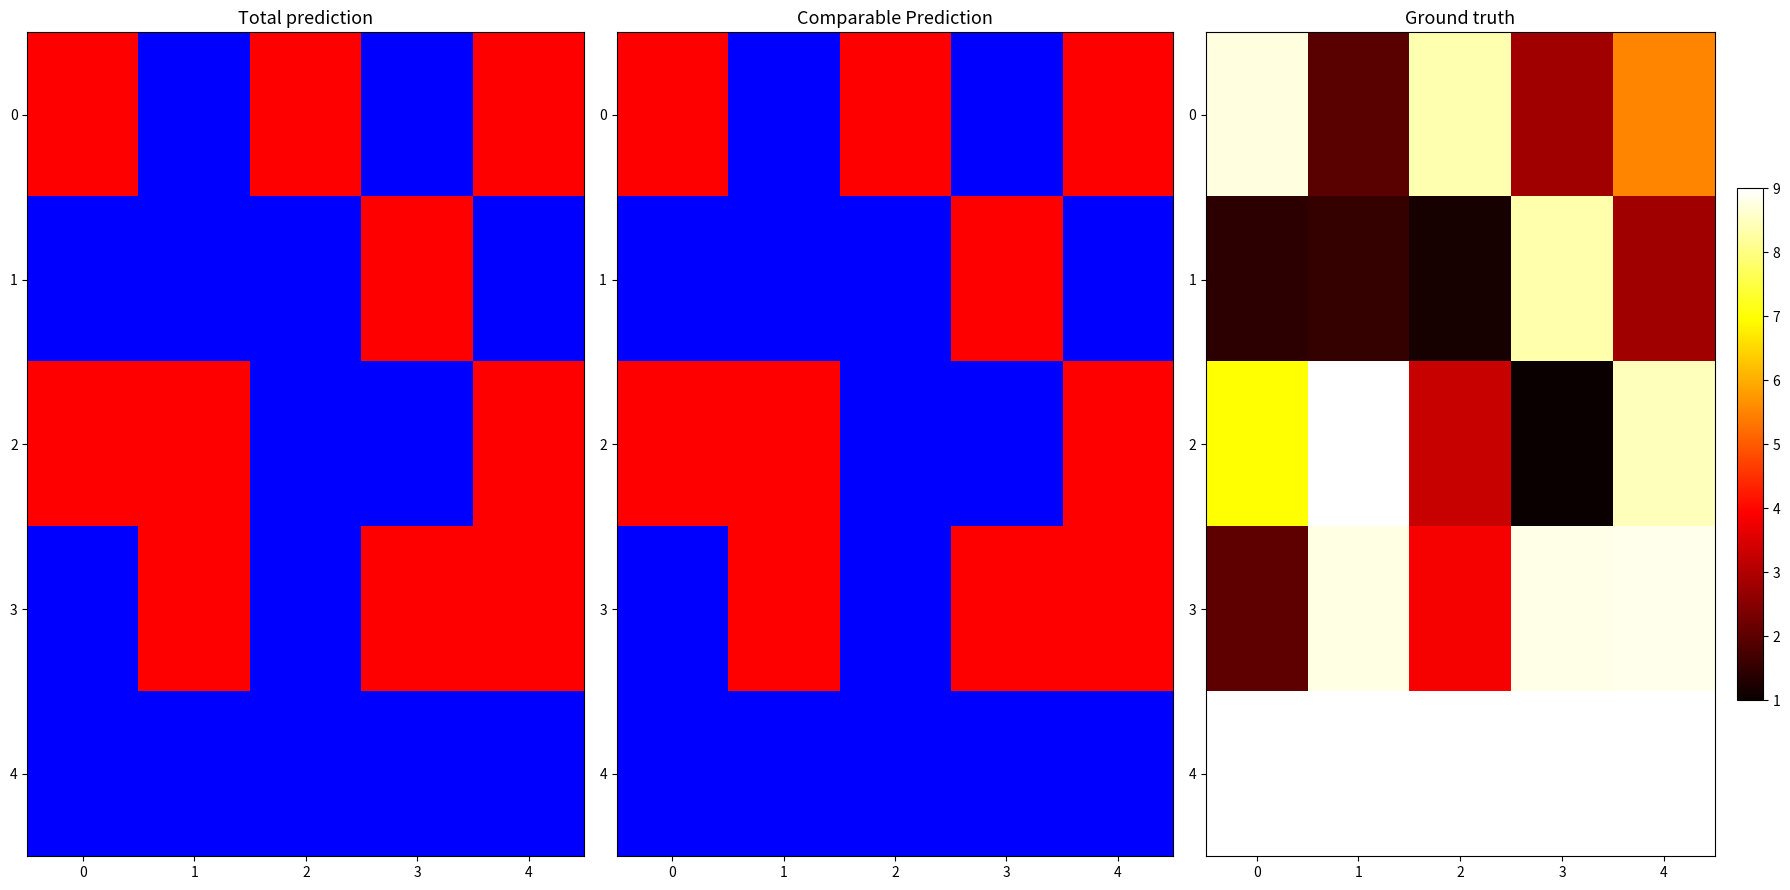

True or false: 1 has a value of 76579.9 at 4.

False